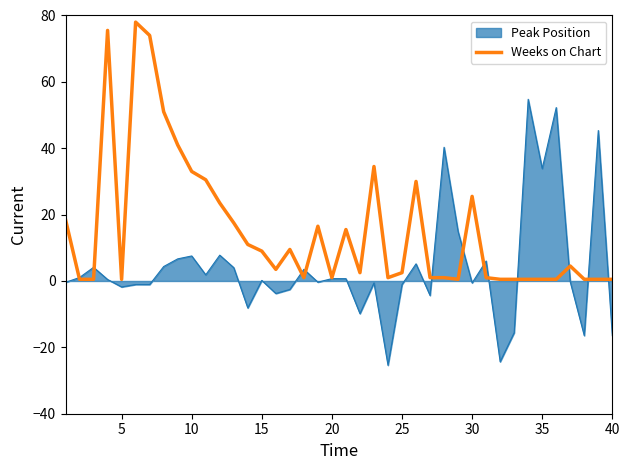

Rank the series by their average value, from highest to lowest.

Weeks on Chart, Peak Position